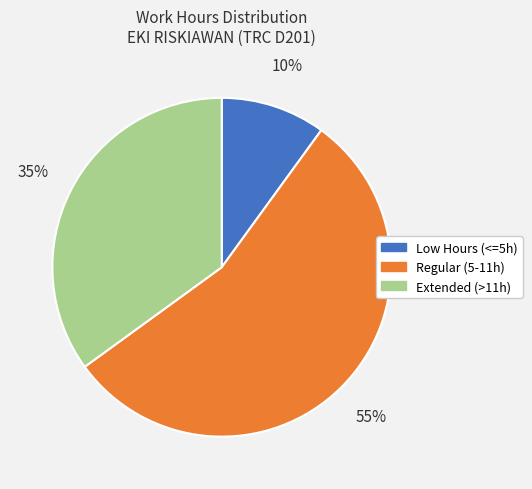

Rank the categories by value from lowest to highest.

Low Hours (<=5h), Extended (>11h), Regular (5-11h)